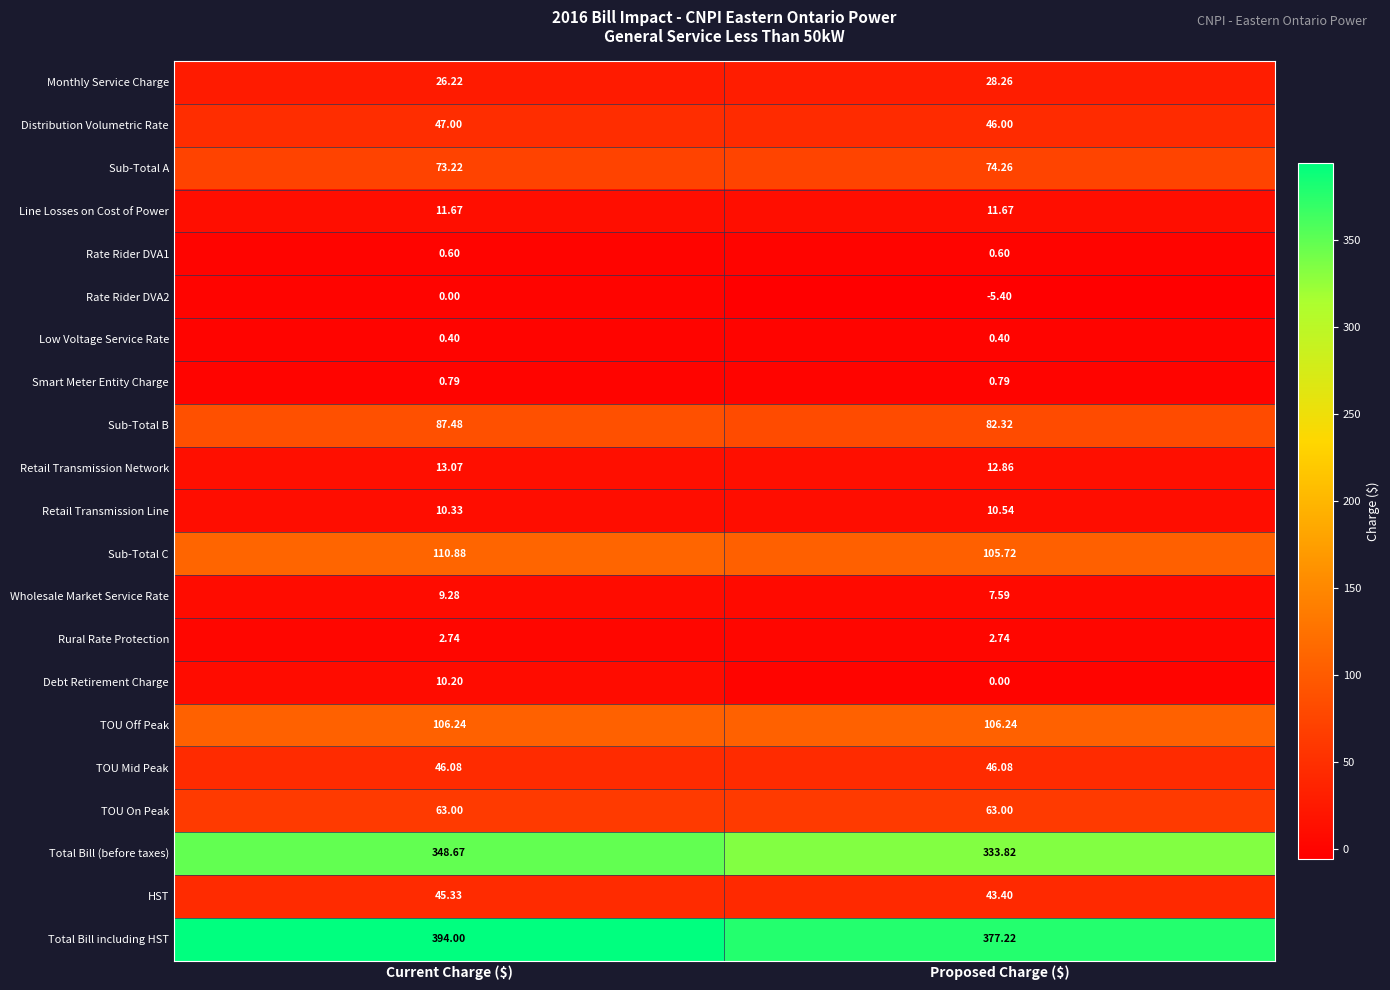

Which series has the widest spread of values?

Total Bill including HST